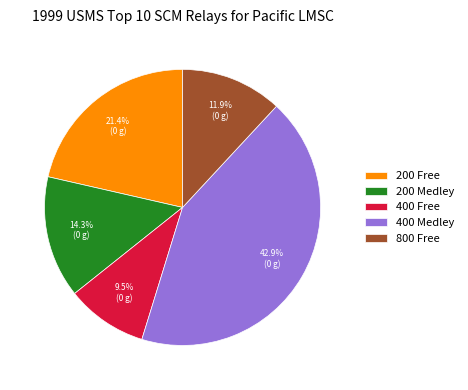

To the nearest percent, what percentage of the pie is 400 Medley?

43%